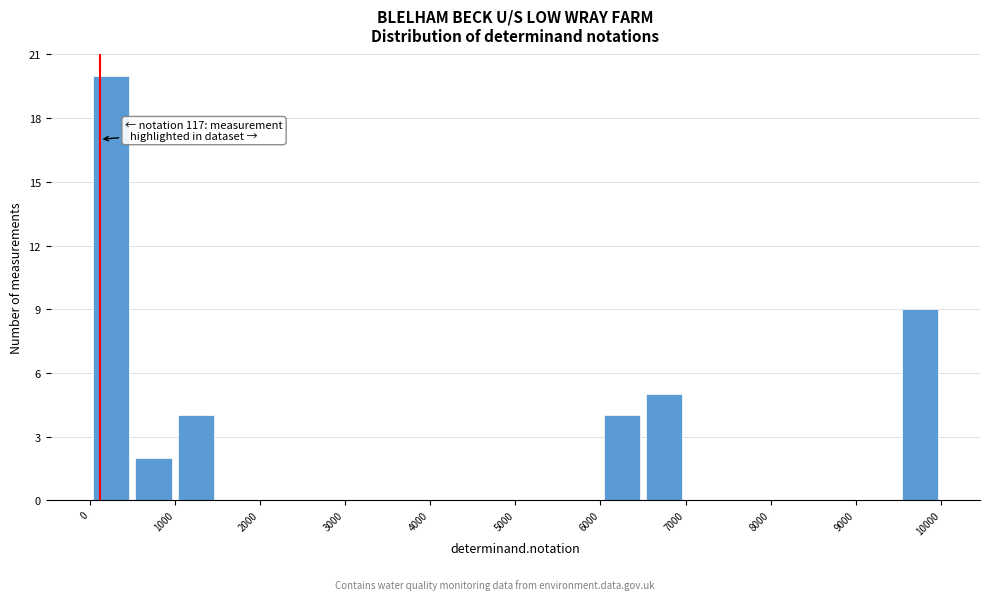

Over which range of the x-axis is the bar tallest?

0 to 500